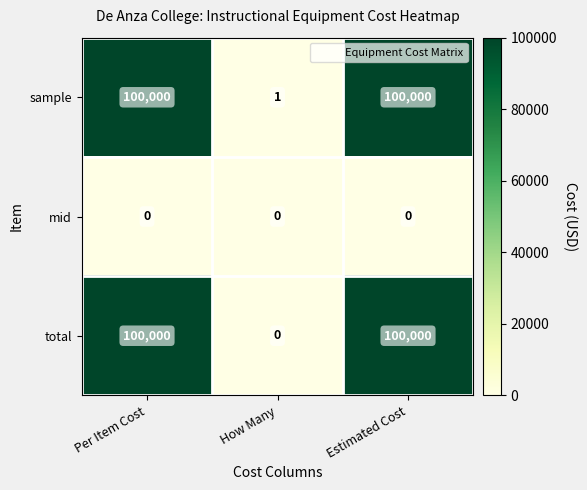

At which label is sample closest to 50000?

How Many